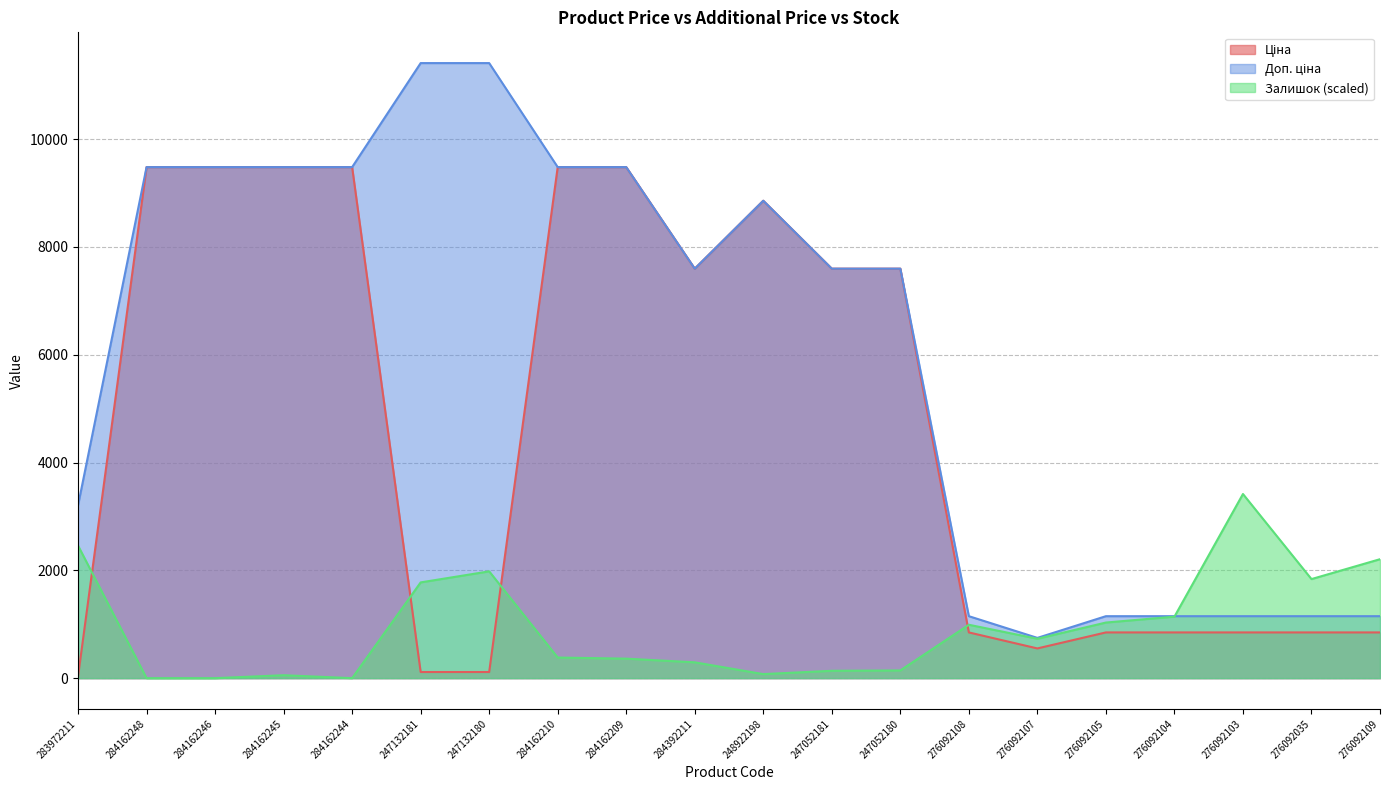

What is the value of the Залишок point at the 11th from the left?

75.2